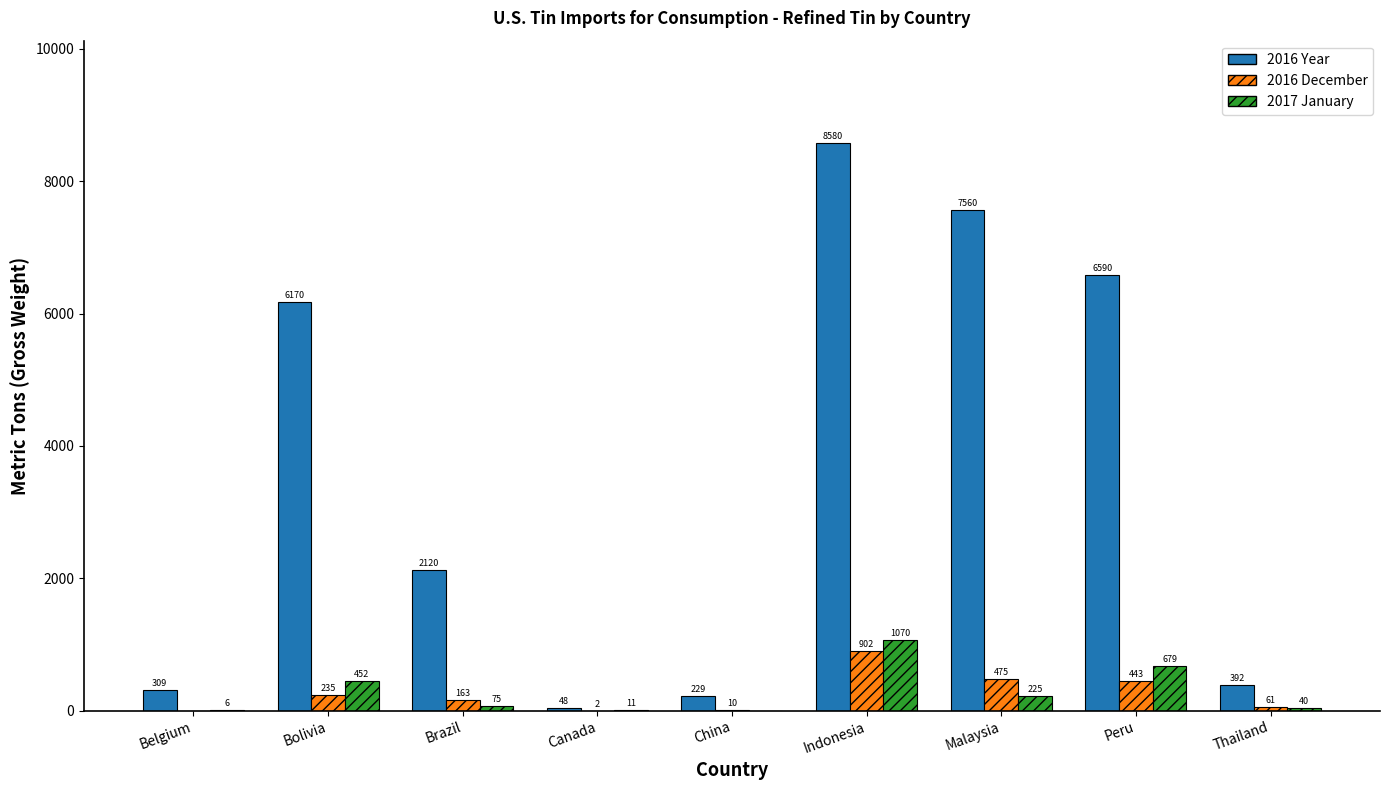

Are the bars grouped side by side (vs. stacked)?

Yes